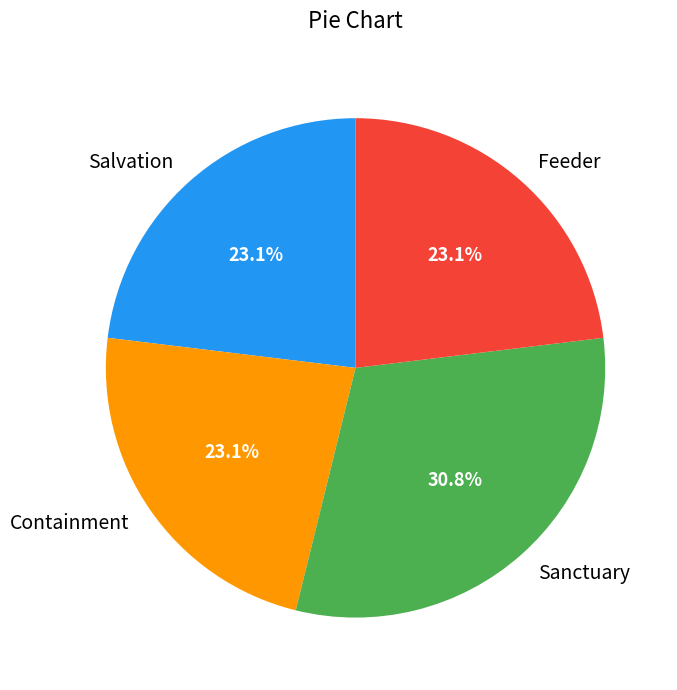

Count the number of slices in the pie.

4